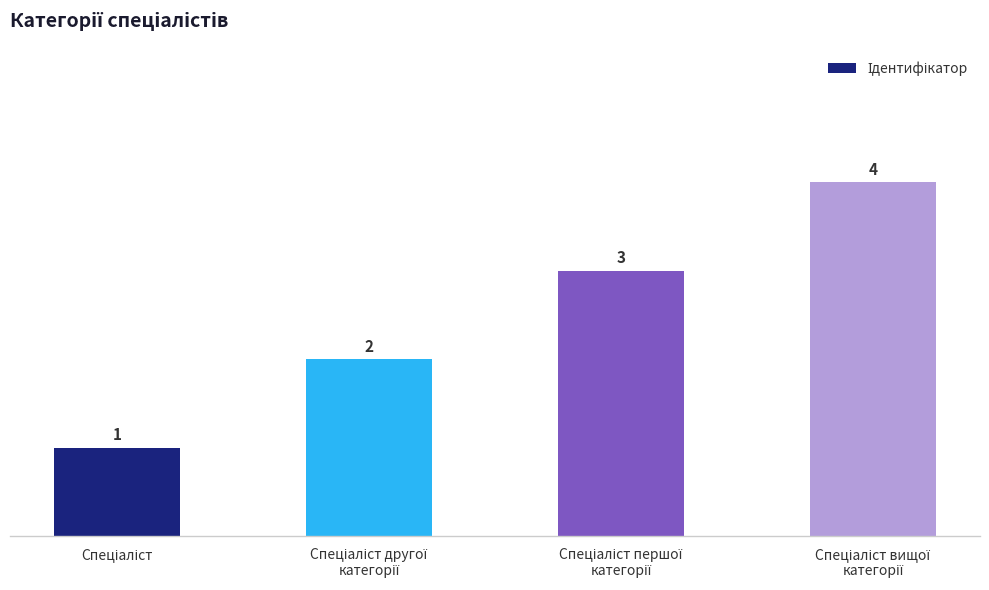

Count the number of categories in the chart.

4